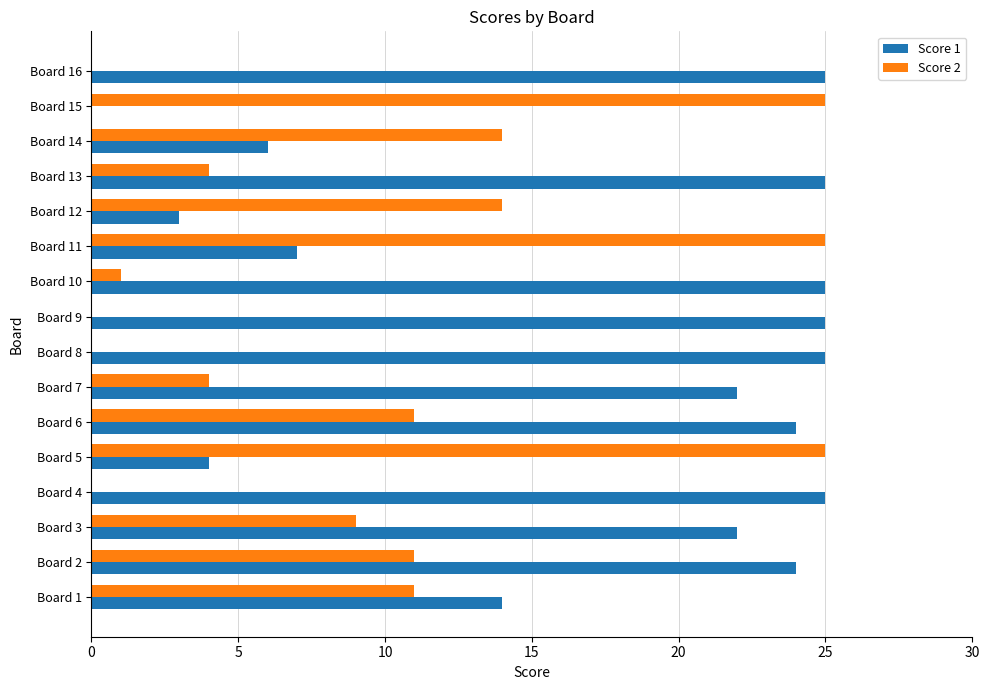

How many positive values does the Score 1 series have?

15